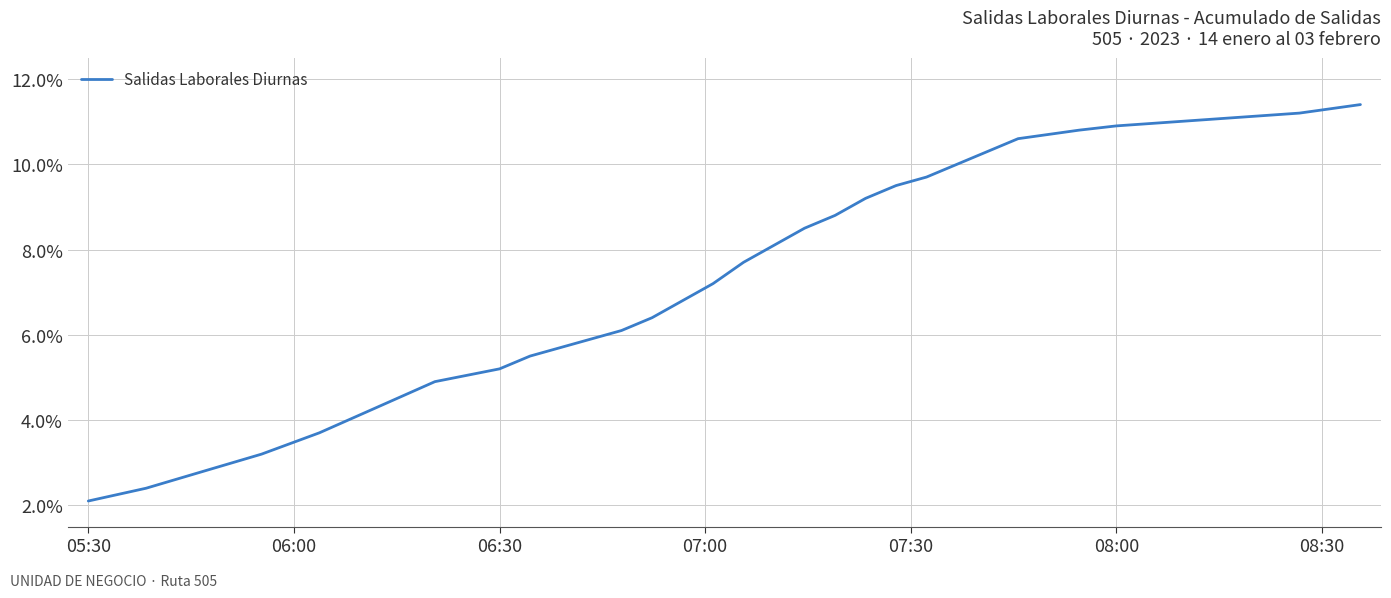

How many values exceed 8?

16